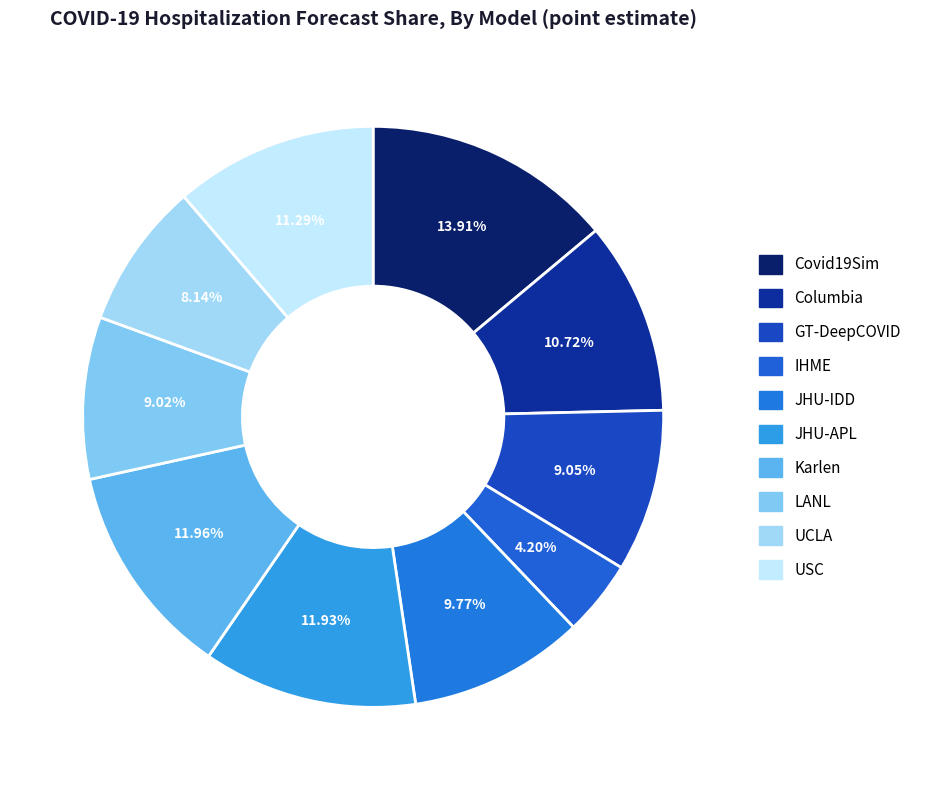

To the nearest percent, what is the difference between the largest and smallest slice percentages?

10%